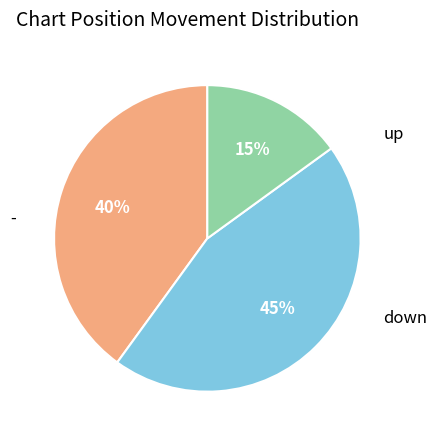

To the nearest percent, what is the average slice percentage?

33%